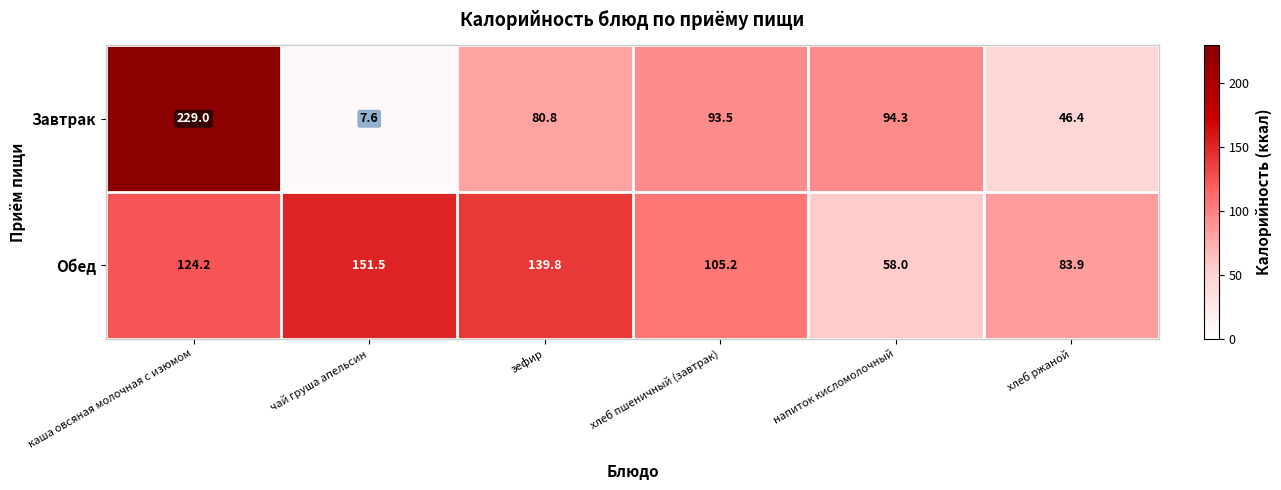

At which label is Обед closest to 104?

хлеб пшеничный (завтрак)